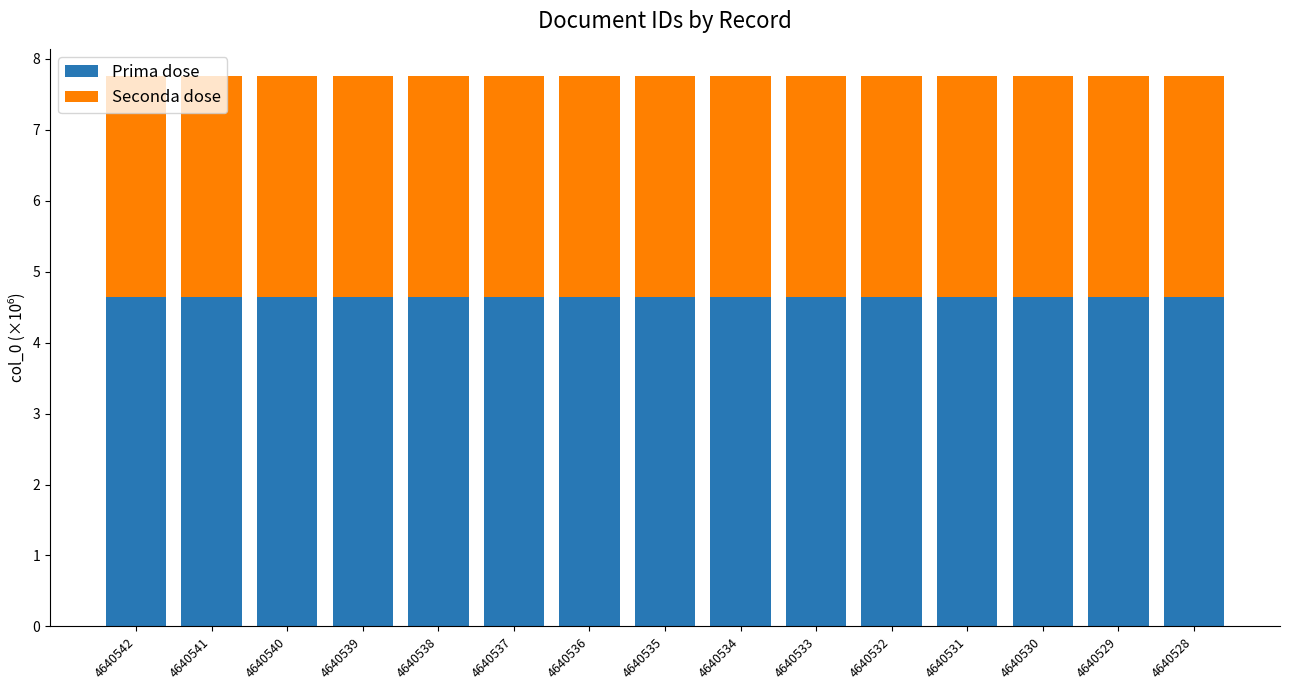

The Prima dose series shows 7.3 at 4640534. True or false?

False